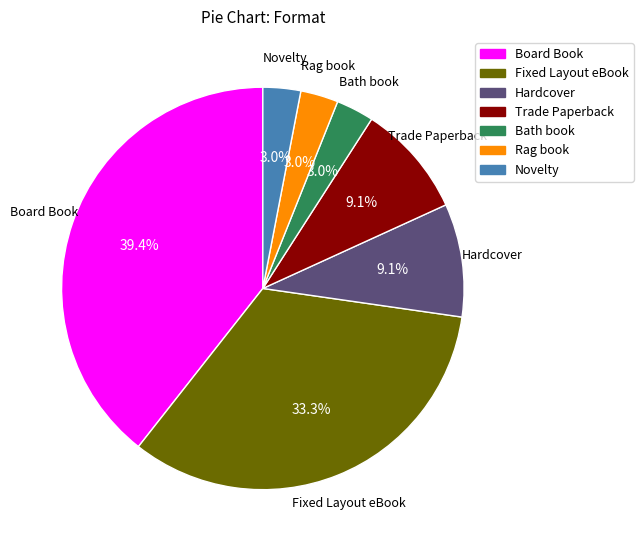

How much of the chart is everything except Novelty?

97.0%